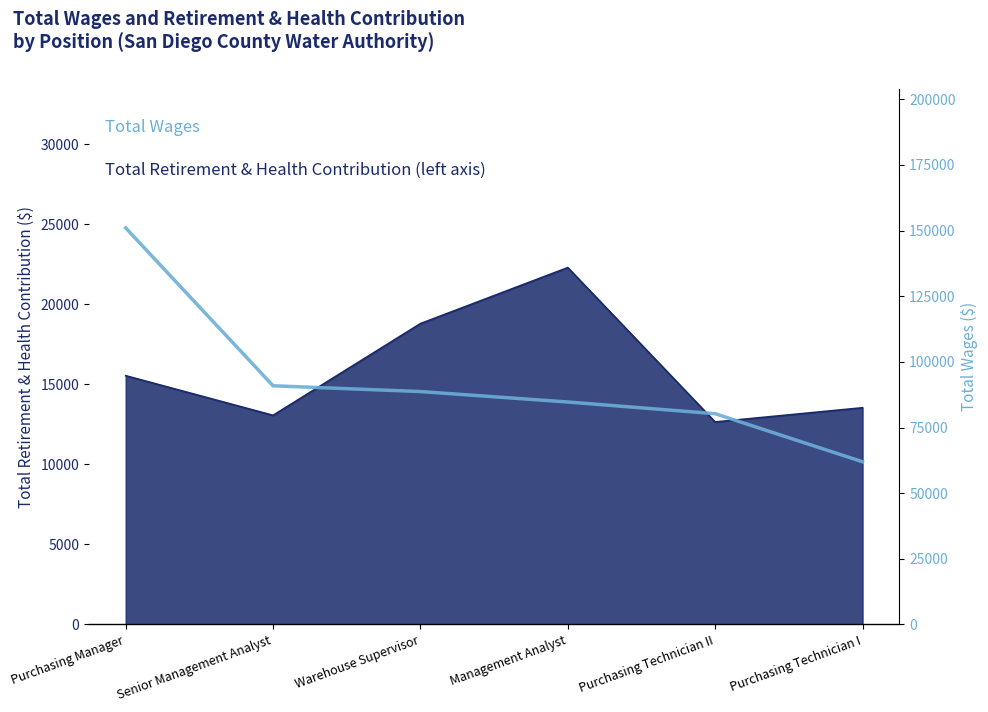

What is the average value?

92939